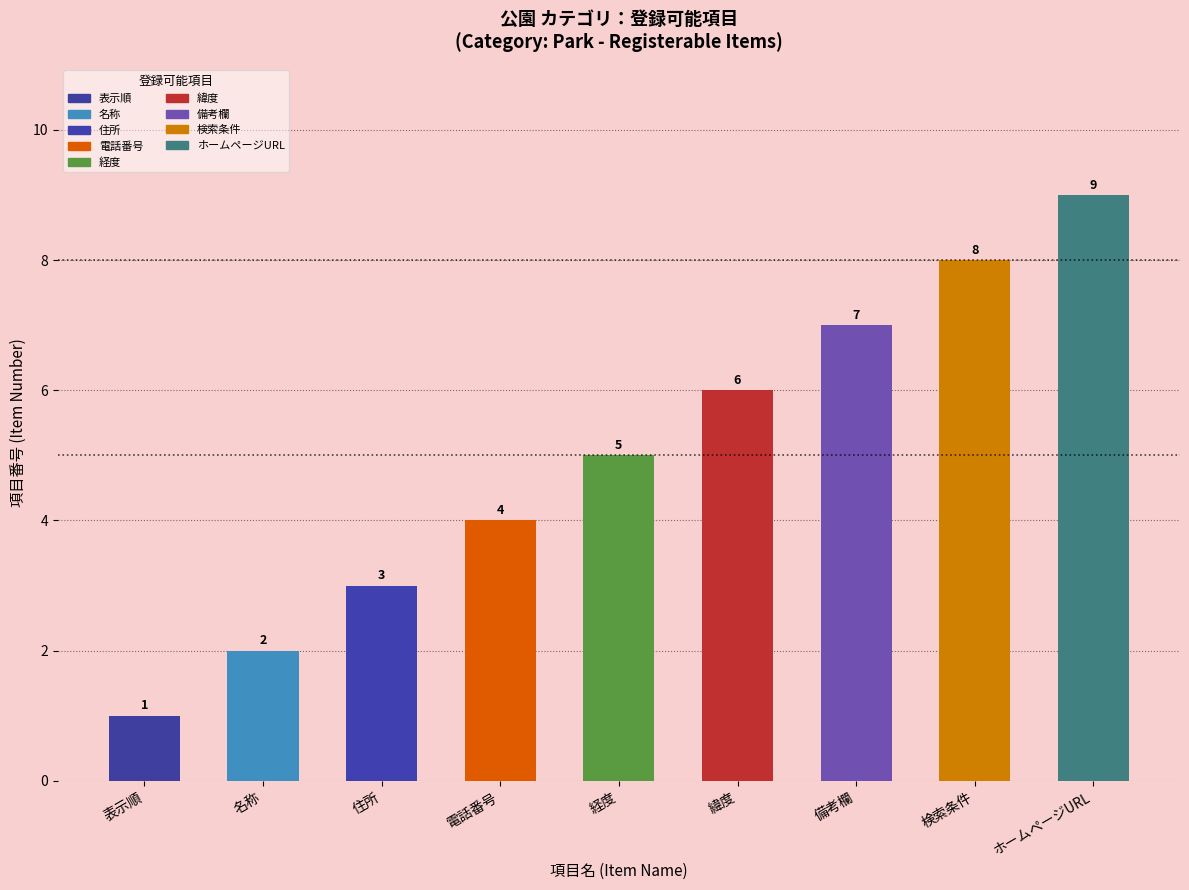

Where is the data nearest to the value 5?

経度